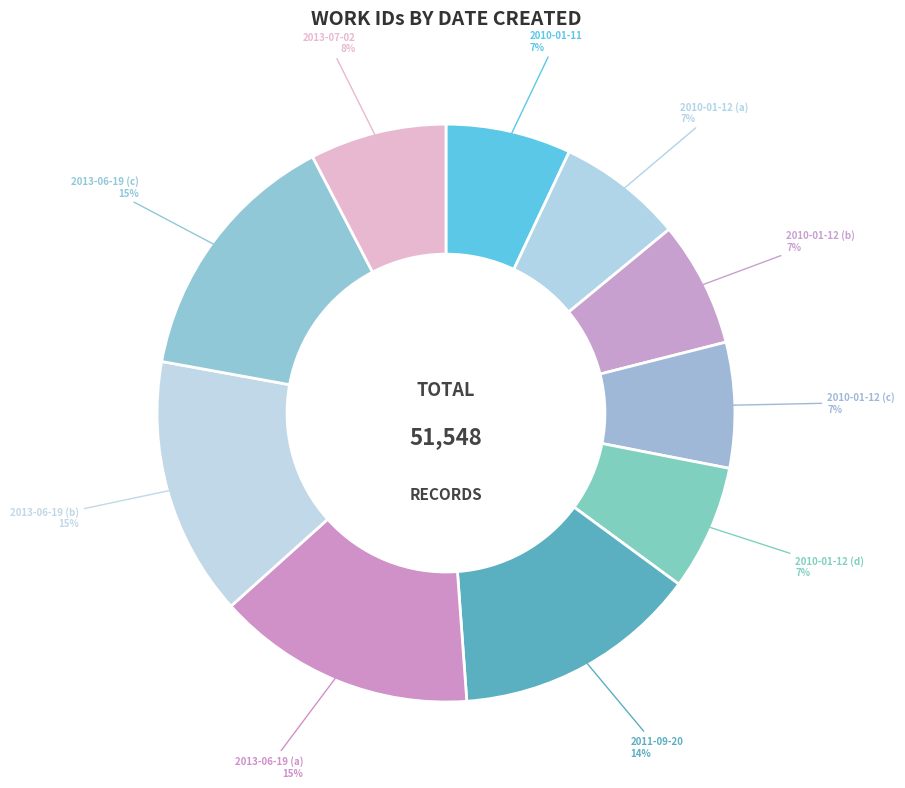

How many segments does this pie chart have?

10